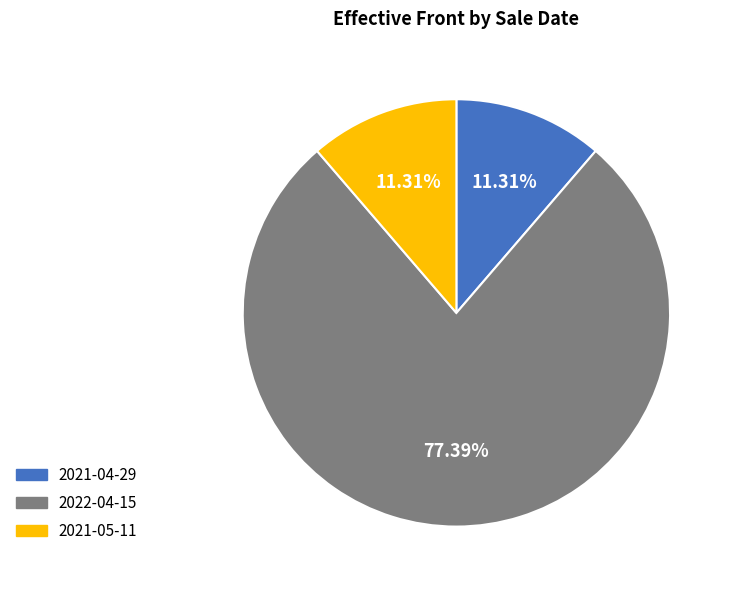

Count the number of slices in the pie.

3